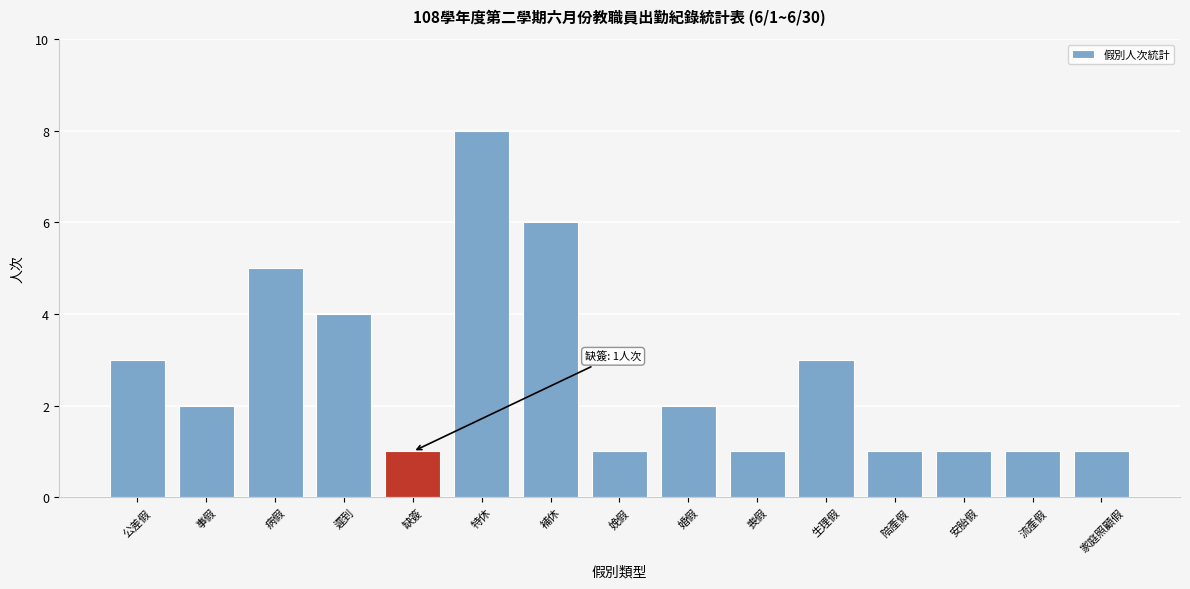

Reading left to right, extract all data points from this chart.

公差假=3	事假=2	病假=5	遲到=4	缺簽=1	特休=8	補休=6	娩假=1	婚假=2	喪假=1	生理假=3	陪產假=1	安胎假=1	流產假=1	家庭照顧假=1